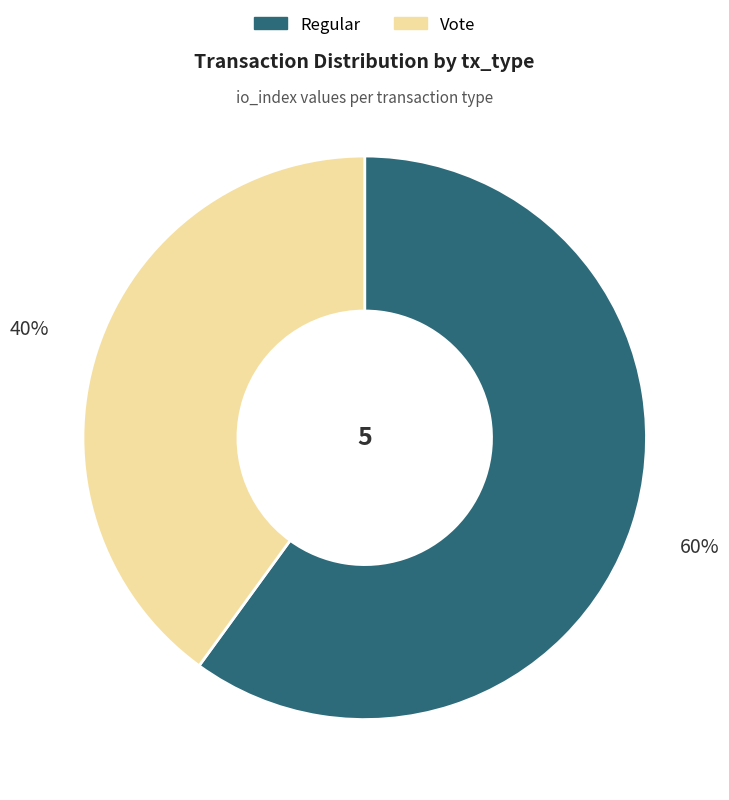

The Vote slice represents 49% of the pie. True or false?

False